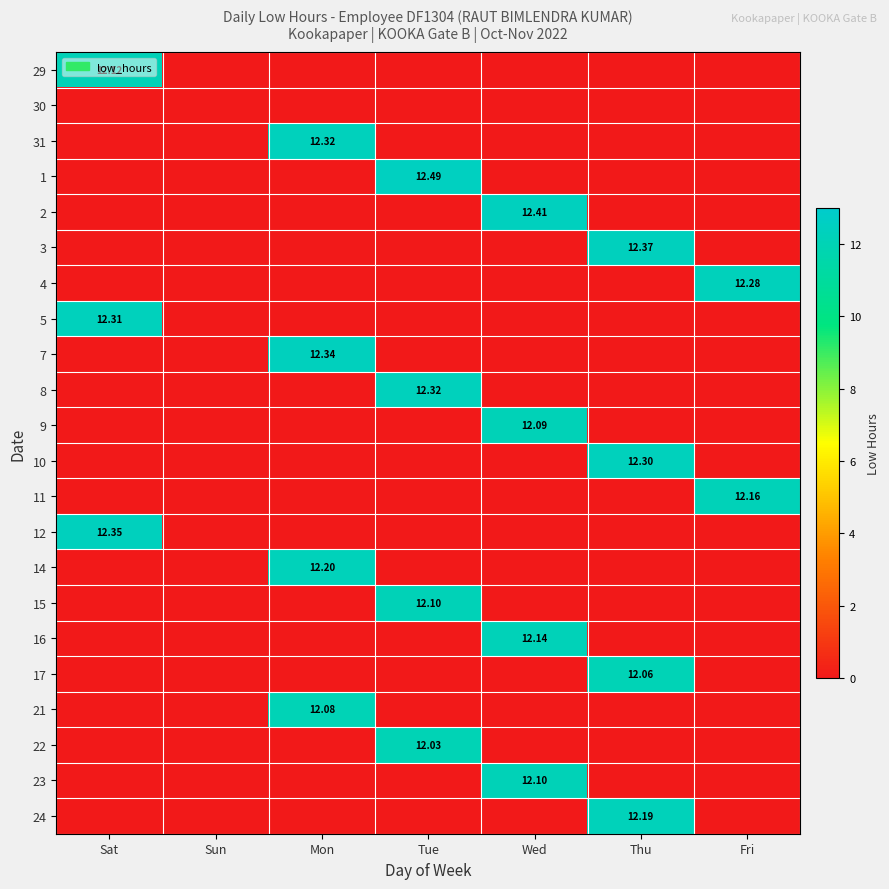

At how many categories does at least one series exceed 4?

6